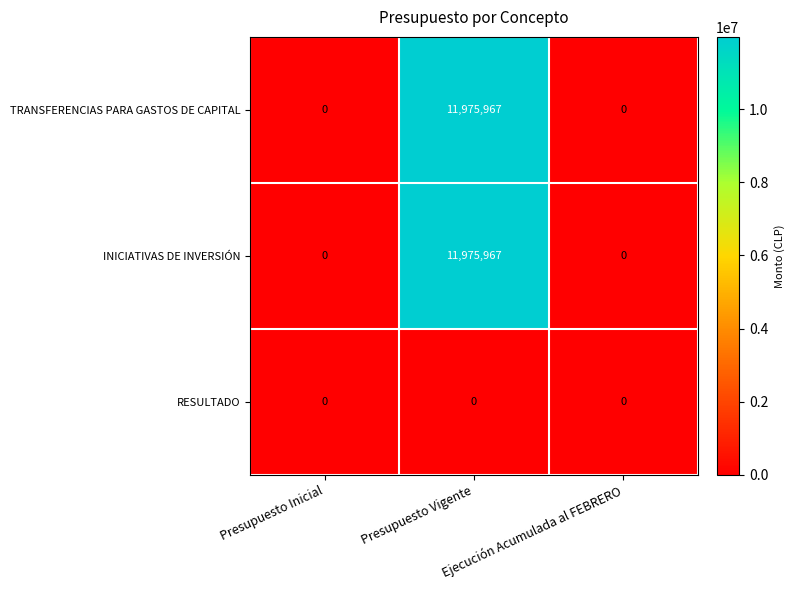

Count the number of categories in the chart.

3